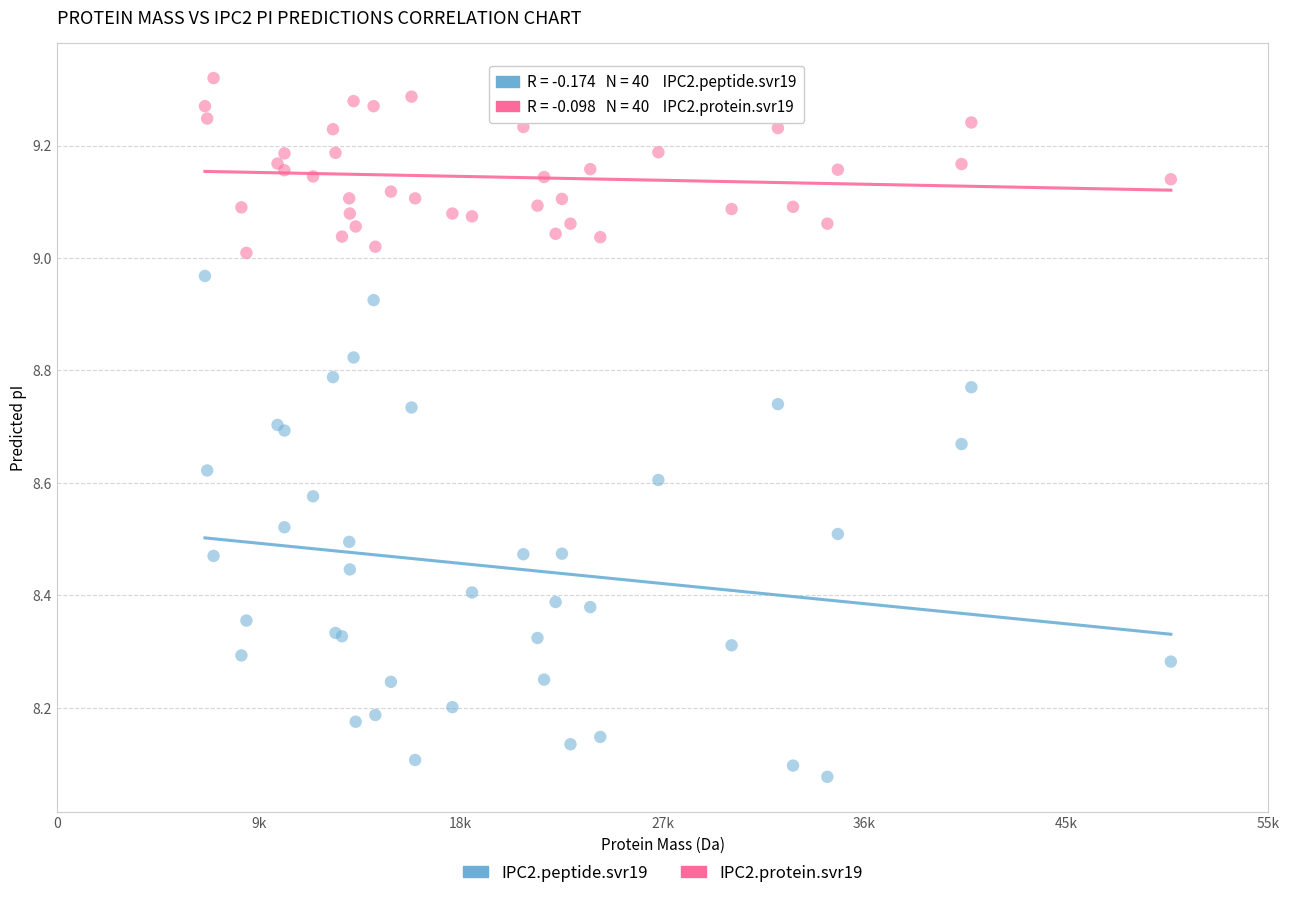

What is the X range (max minus min) for the scatter plot?

43845.6